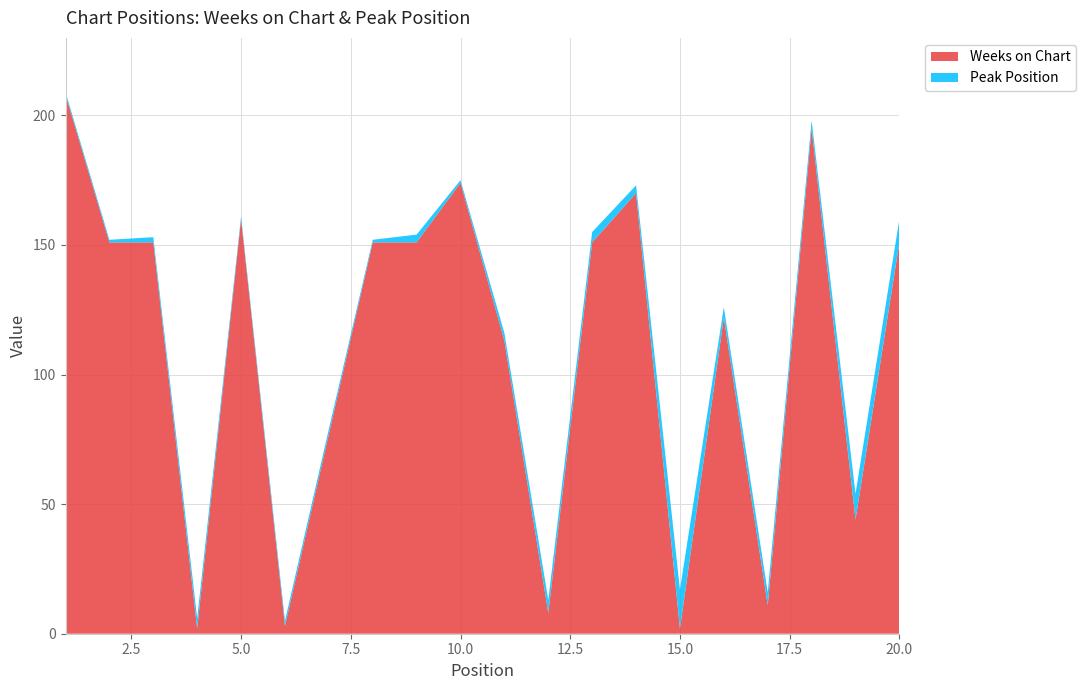

Reading left to right, what are all the values shown in this chart?

Weeks on Chart: 1=208	2=151	3=151	4=2	5=160	6=3	7=77	8=151	9=151	10=174	11=113	12=8	13=151	14=170	15=2	16=122	17=11	18=195	19=44	20=151
Peak Position: 1=1	2=1	3=2	4=4	5=1	6=2	7=2	8=1	9=3	10=1	11=3	12=5	13=4	14=3	15=15	16=4	17=5	18=3	19=10	20=9